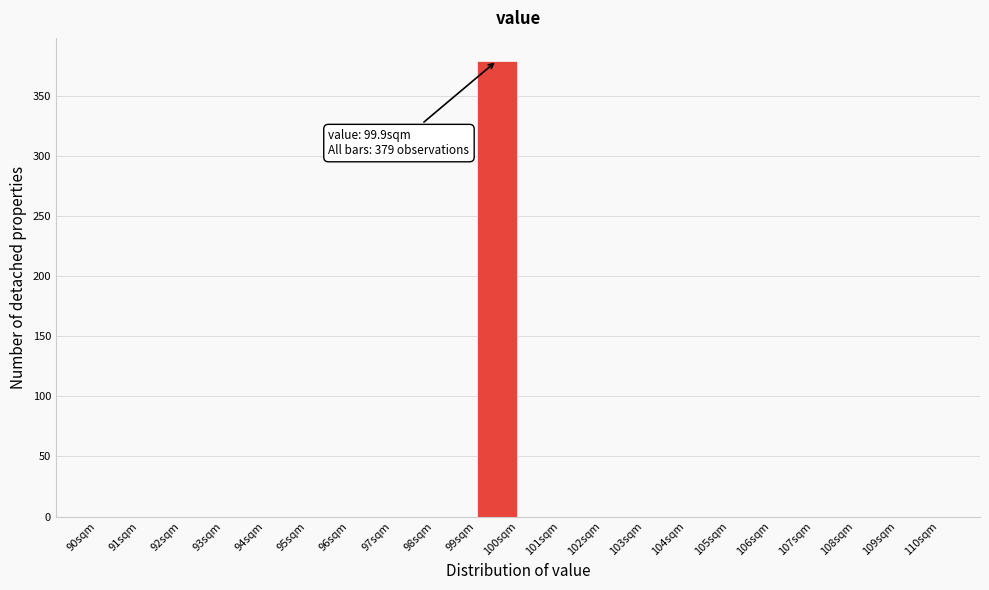

Over which range of the x-axis is the bar tallest?

99 to 100